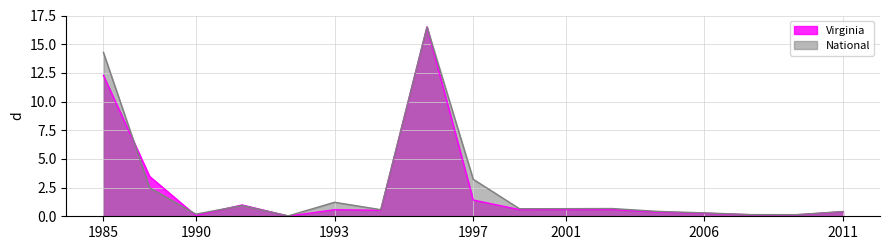

What is the difference between the maximum and minimum values in the Virginia series?

16.5